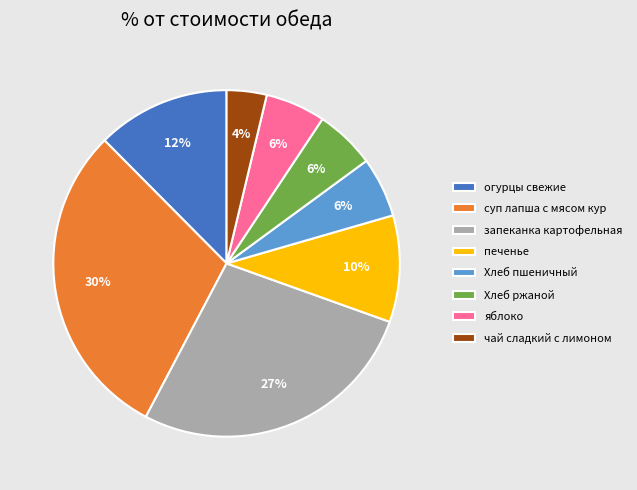

The яблоко slice represents 6% of the pie. True or false?

True